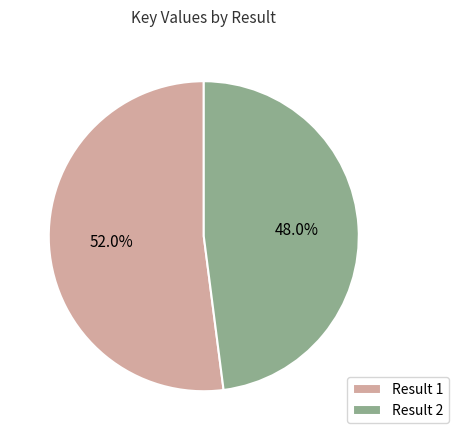

Which category has the biggest portion of the pie?

Result 1